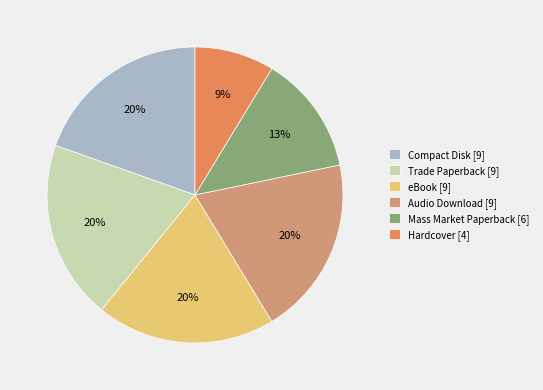

Which has a higher value, Compact Disk [9] or Hardcover [4]?

Compact Disk [9]